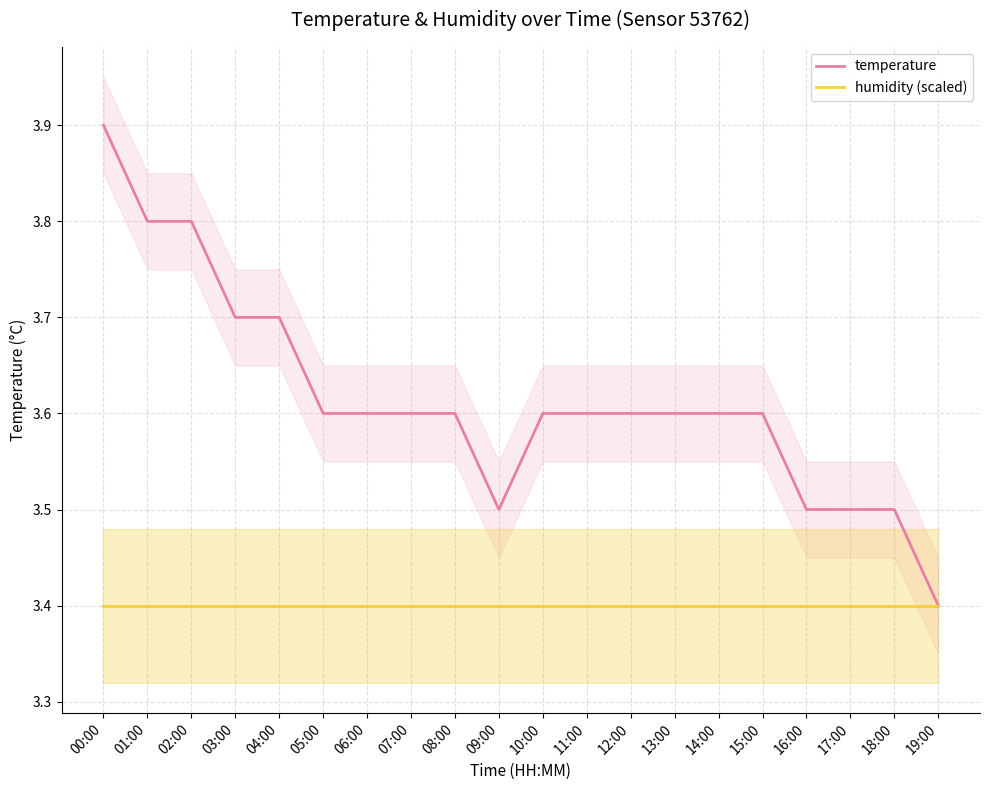

How many lines are shown in the chart?

2